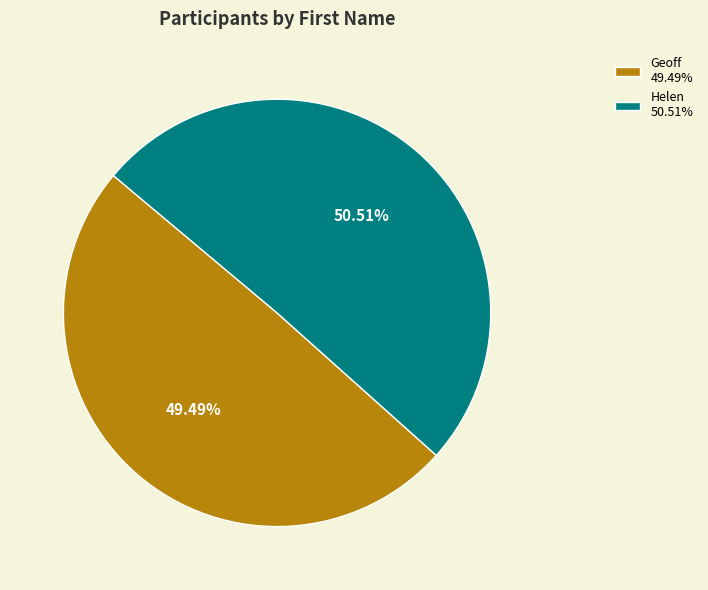

How many segments does this pie chart have?

2